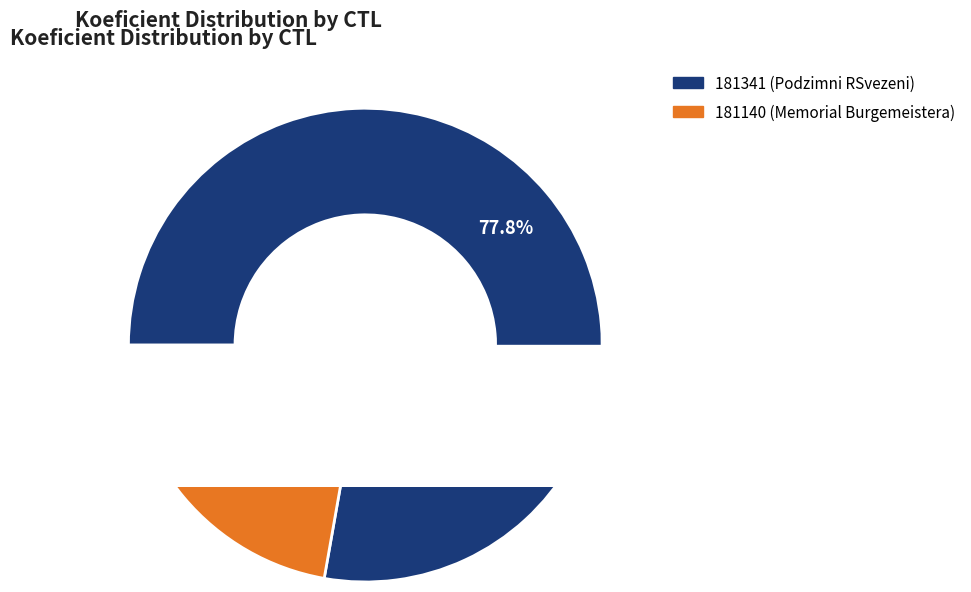

What is the change in value from 181341 to 181140?

-5